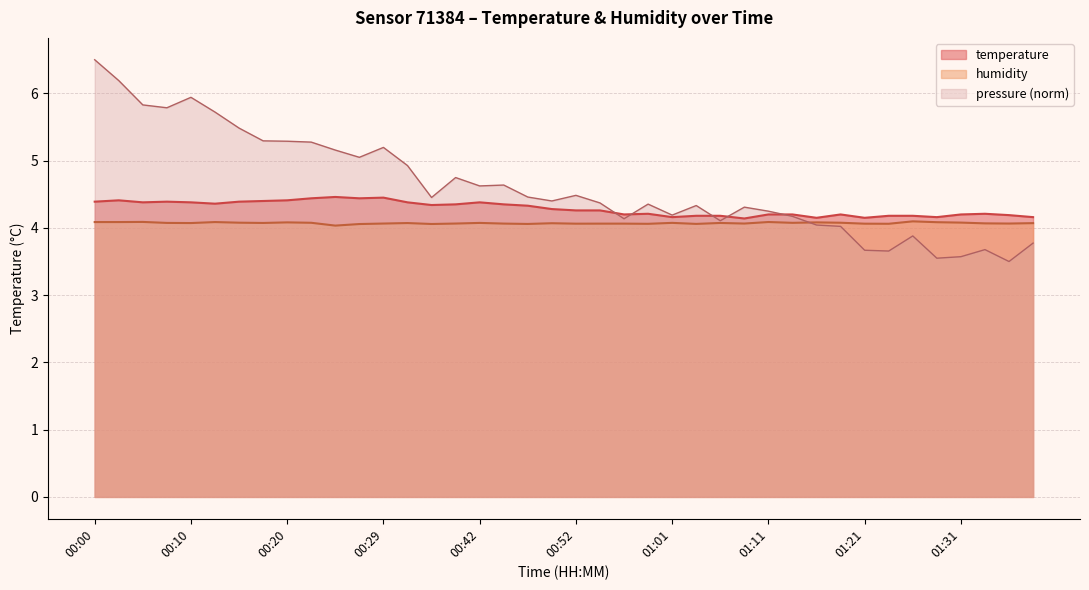

What is the value of the humidity point at the 2nd from the left?

4.1